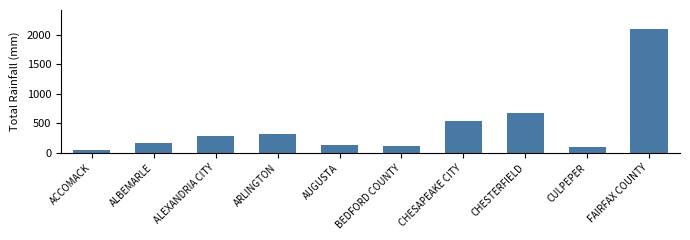

What is the label of the 2nd bar from the left?

ALBEMARLE